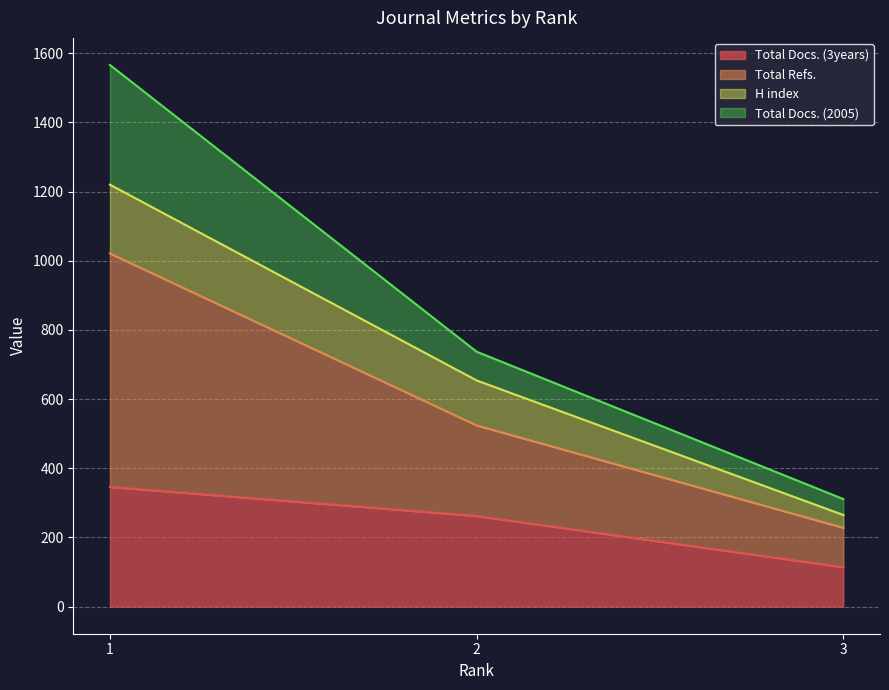

How many values in the Total Docs. (3years) series exceed 262?

1